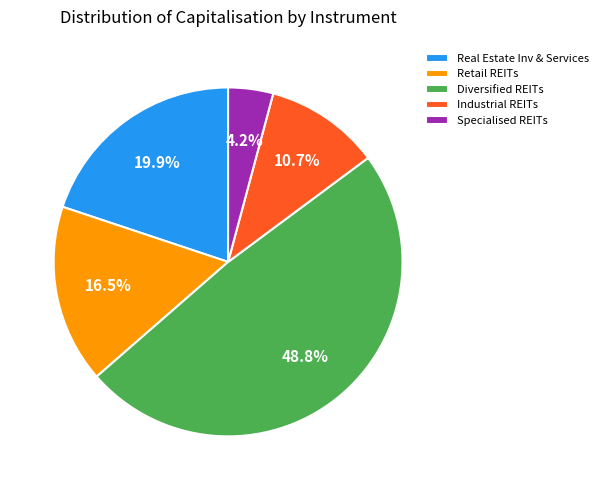

Rank the categories by value from lowest to highest.

Specialised REITs, Industrial REITs, Retail REITs, Real Estate Inv & Services, Diversified REITs